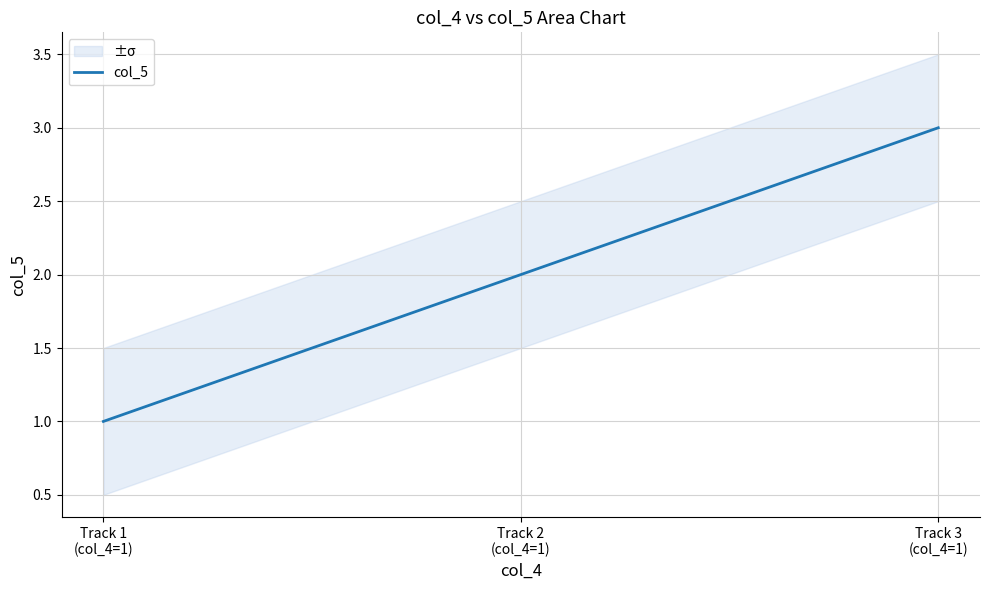

What position from the right is Track 1
(col_4=1)?

3